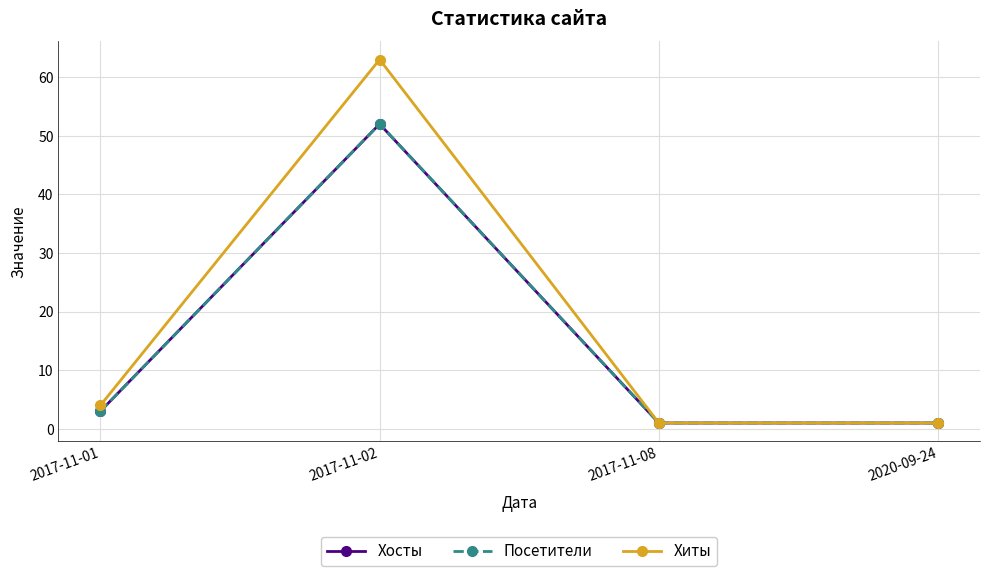

True or false: Хиты and Посетители cross at least once.

False